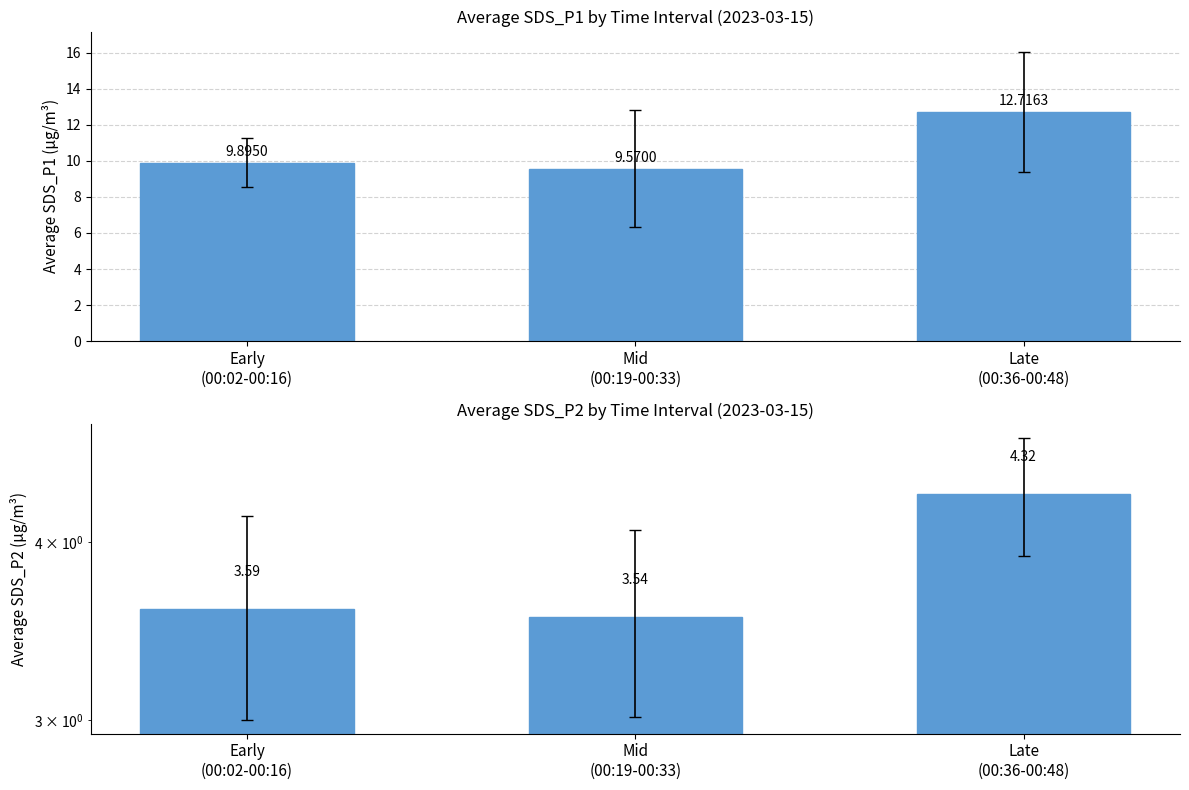

Reading left to right, transcribe all the data shown in this chart.

SDS_P1: 9.9	9.6	12.7
SDS_P2: 3.6	3.5	4.3